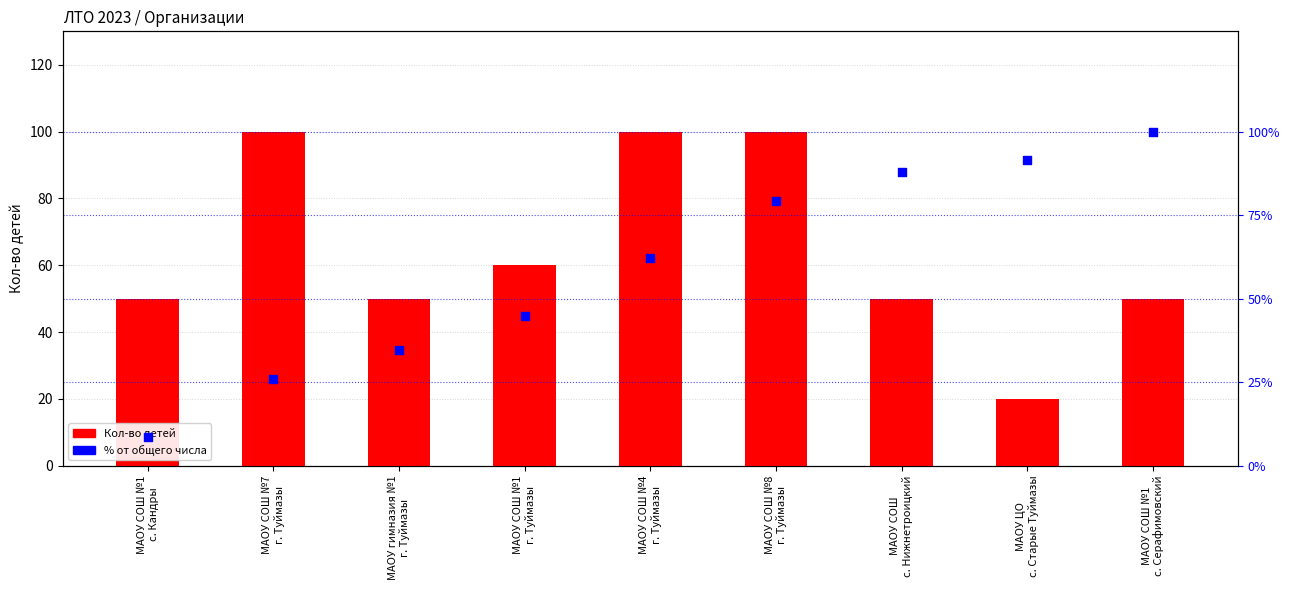

What are all the series names shown in the legend?

Кол-во детей, % от общего числа